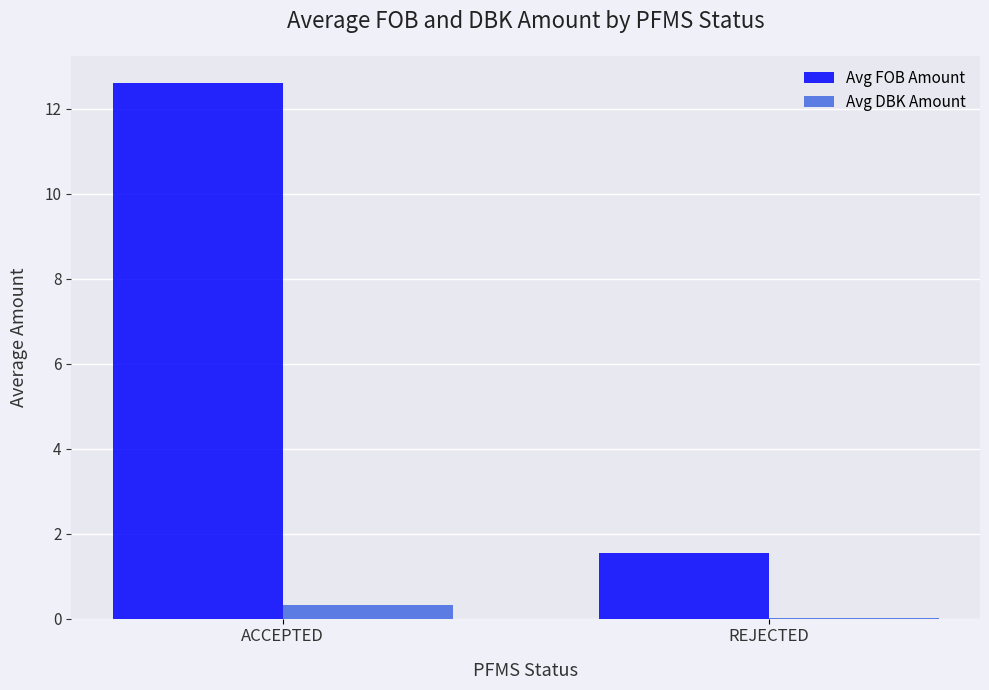

How many groups of bars are there?

2